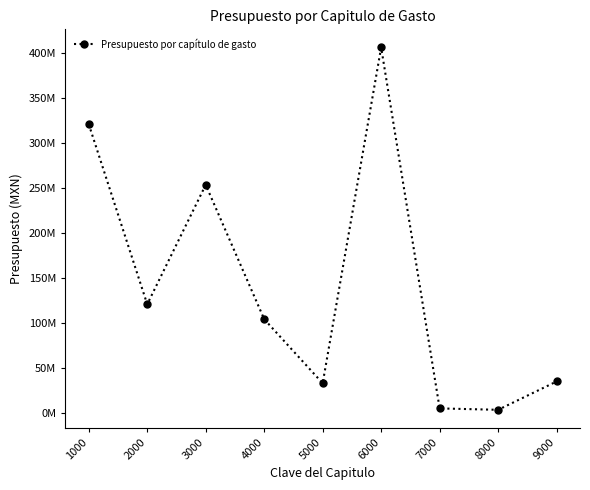

At which category does the data reach its first local valley?

2000